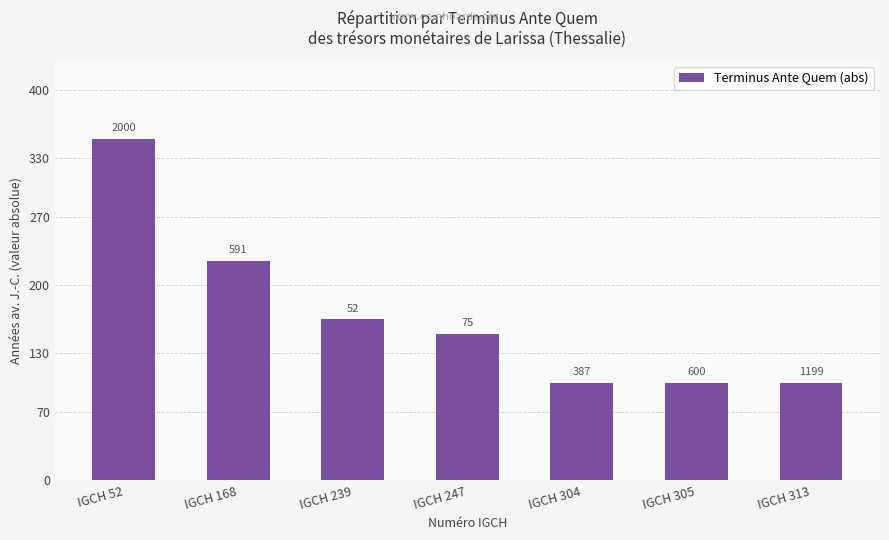

How many bars are there in total?

7